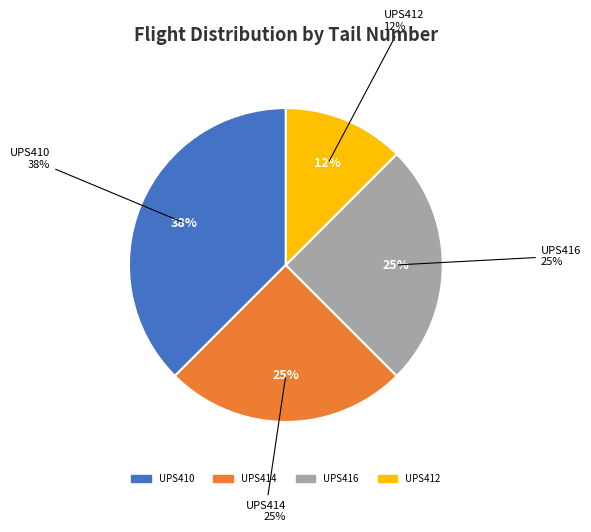

What is the smallest slice in the pie chart?

UPS412